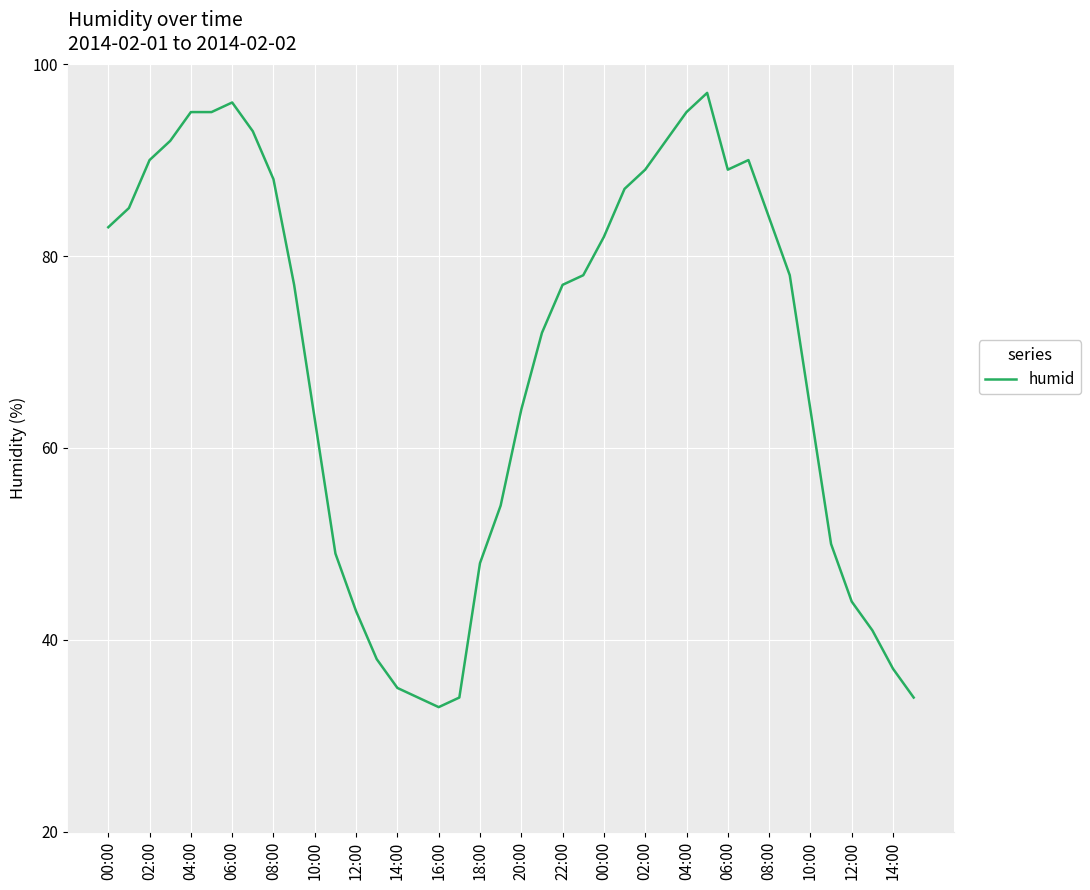

What is the difference between the maximum and minimum values?

64